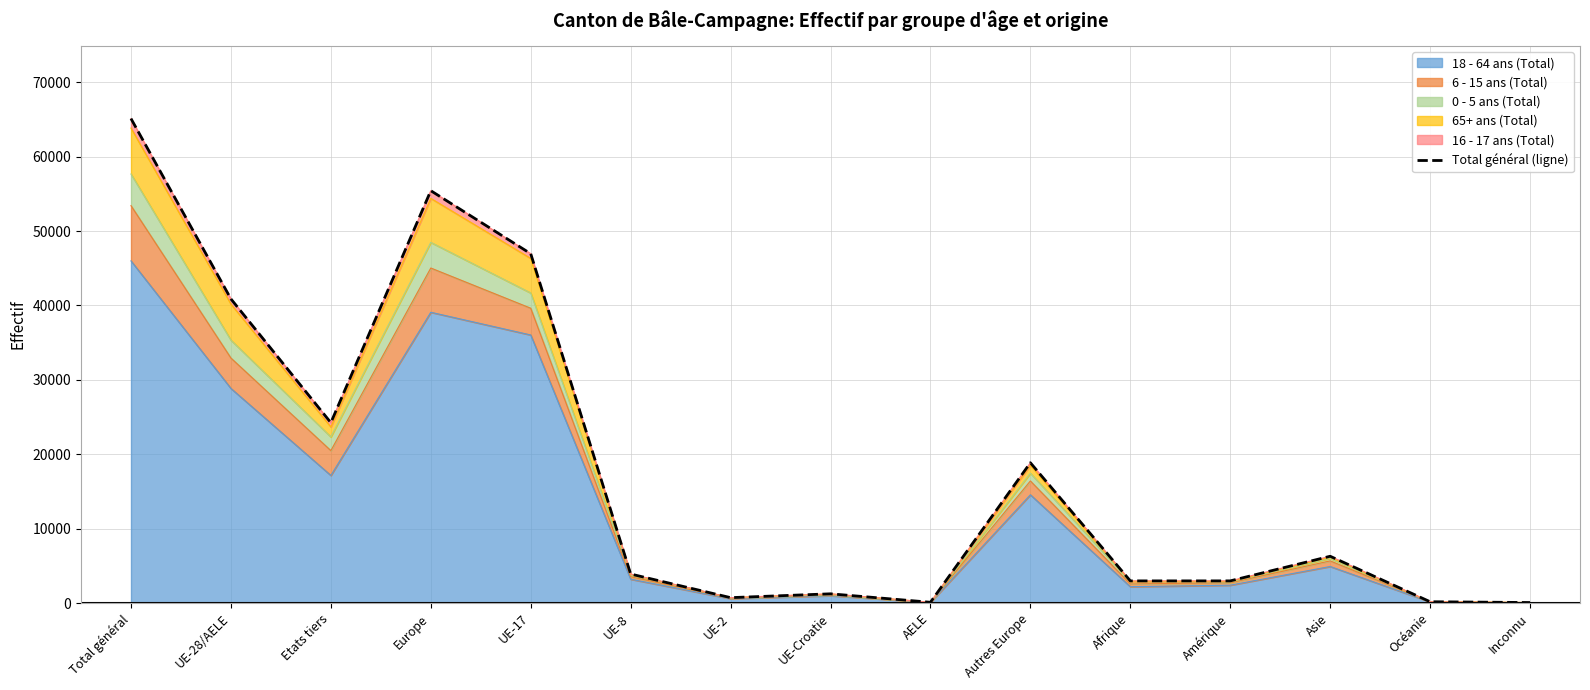

What is the maximum value shown in the chart?

65125